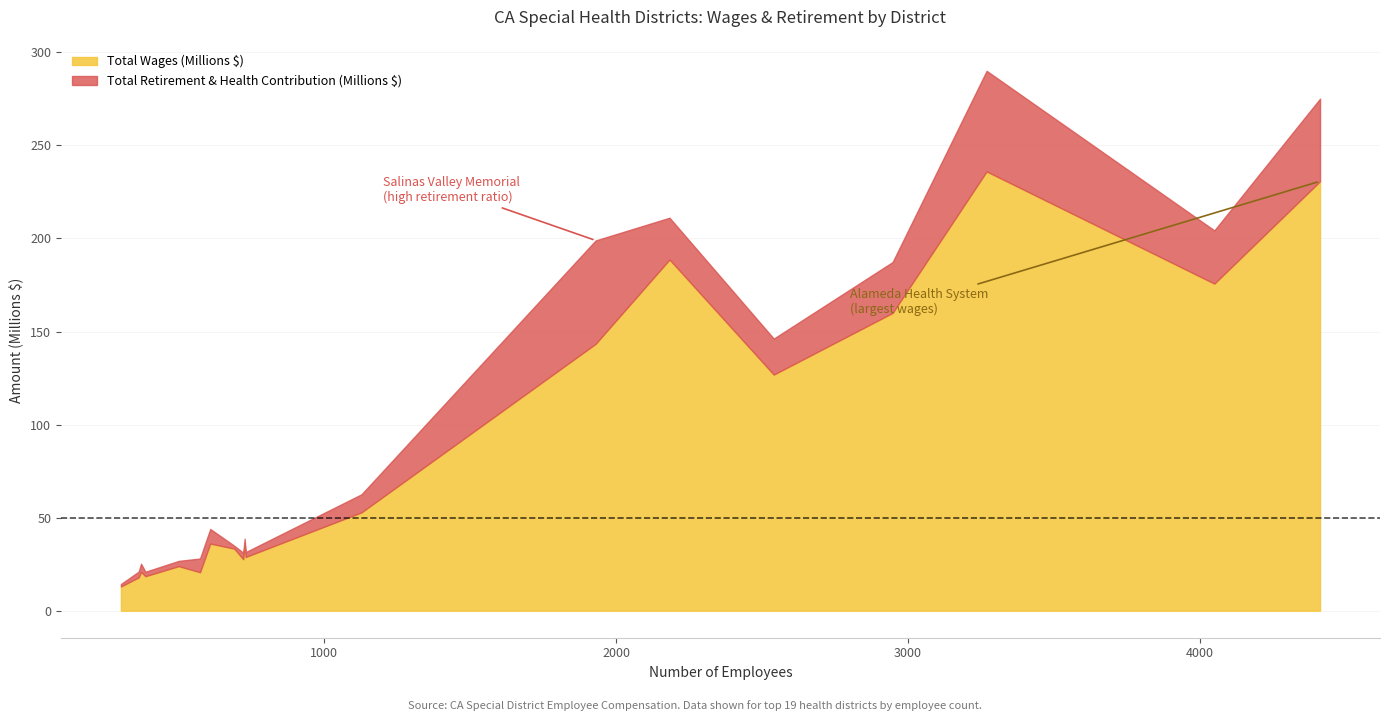

True or false: Total Wages has a value of 53677232.5 at San Benito.

False